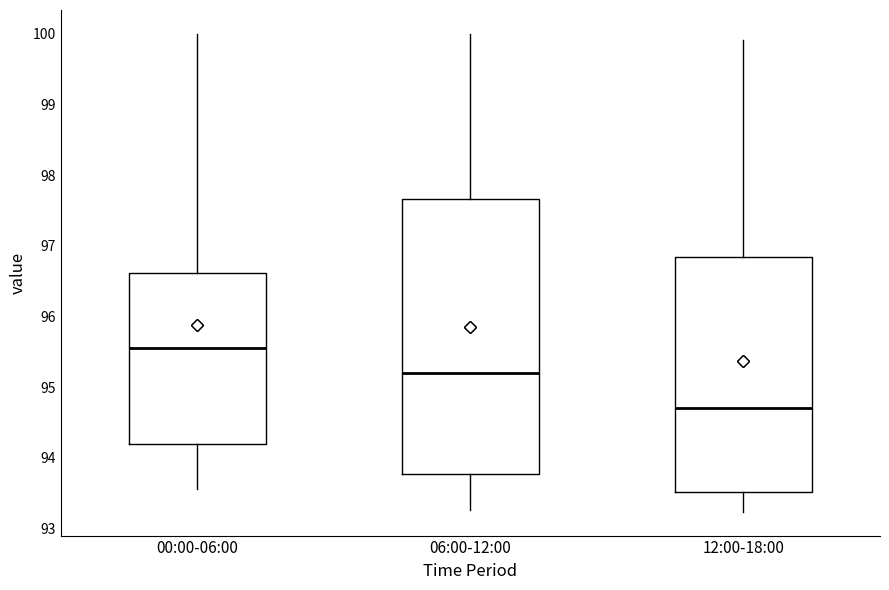

Reading left to right, transcribe this box plot: for each box, give where its median line is, the range the box spans, and where its two whiskers end, as read against the y-axis. The values are not printed on the chart, so give them approximately, as read against the axis.

00:00-06:00: median 95.6, box 94.2 to 96.6, whiskers 93.6 to 100.0
06:00-12:00: median 95.2, box 93.8 to 97.7, whiskers 93.3 to 100.0
12:00-18:00: median 94.7, box 93.5 to 96.8, whiskers 93.2 to 99.9